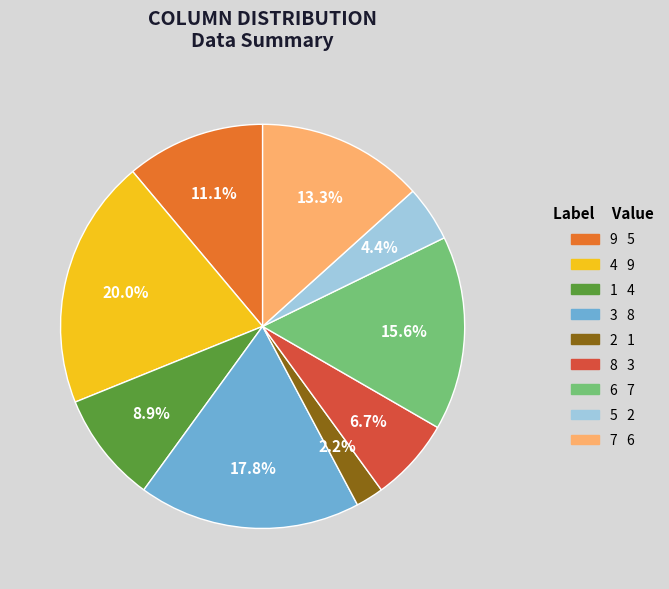

What percentage is the 1 slice, to the nearest percent?

9%